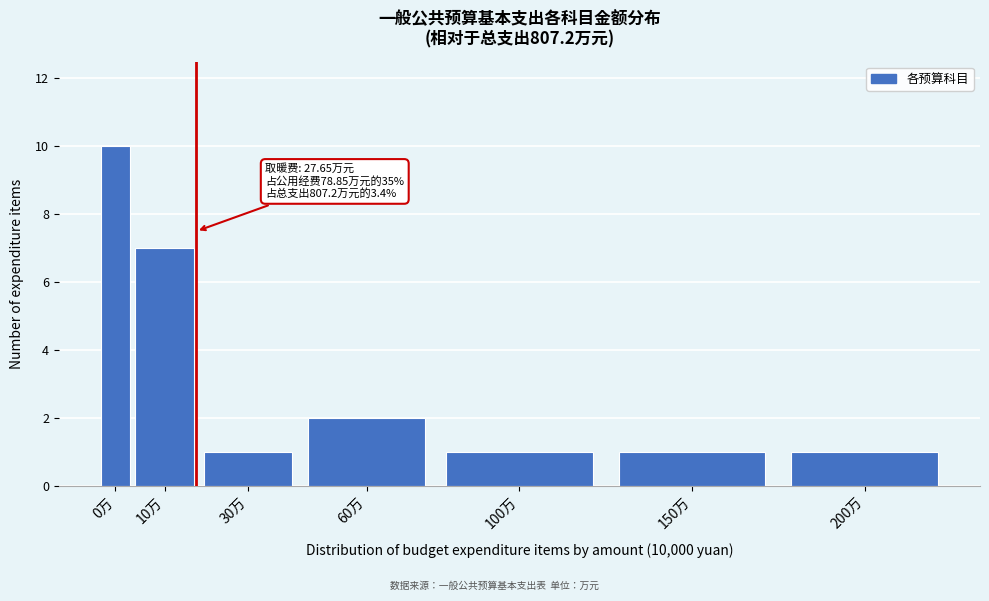

Reading left to right, extract all data points from this chart.

0万=10	10万=7	30万=1	60万=2	100万=1	150万=1	200万=1